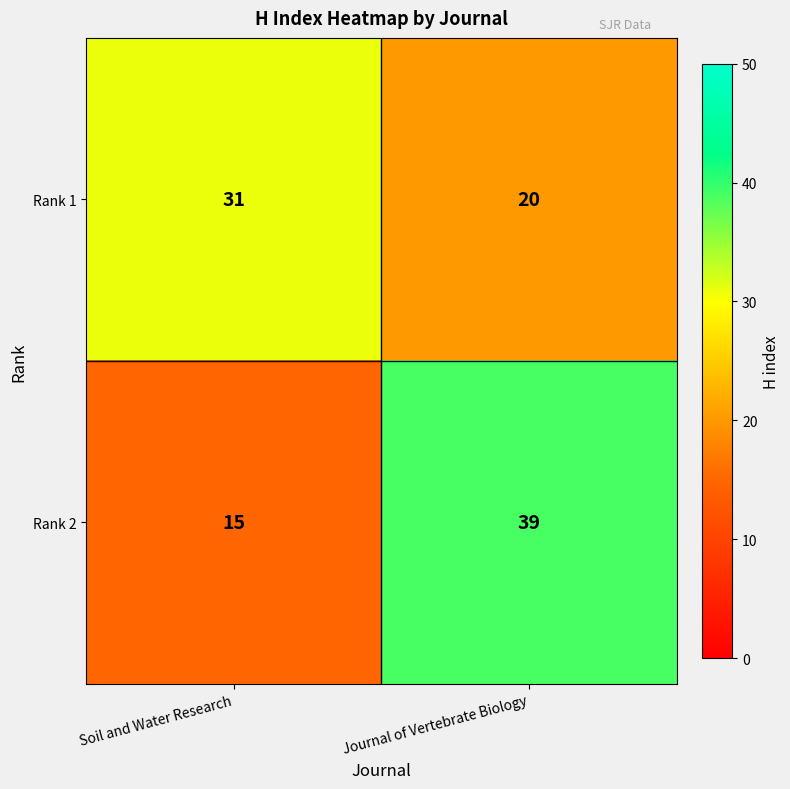

How many values in the Rank 1 series are below 31?

1